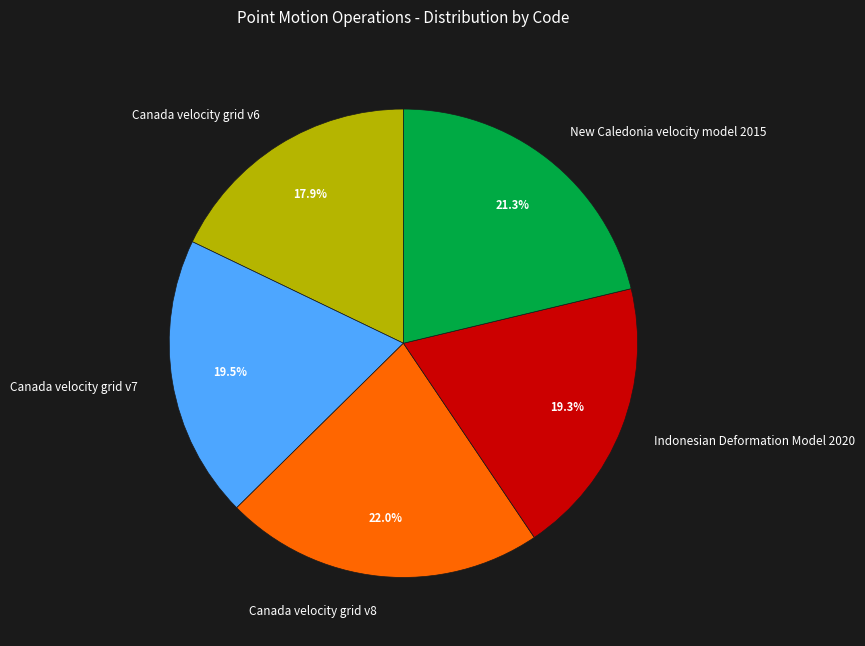

Is there any slice that represents more than half of the pie?

No